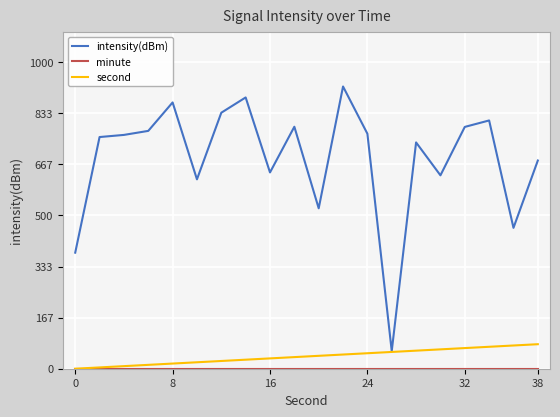

Which series has the largest total across all categories?

intensity(dBm)